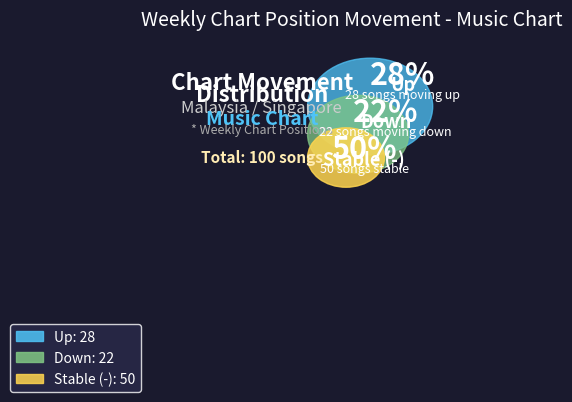

How much of the chart is everything except -?

50.0%